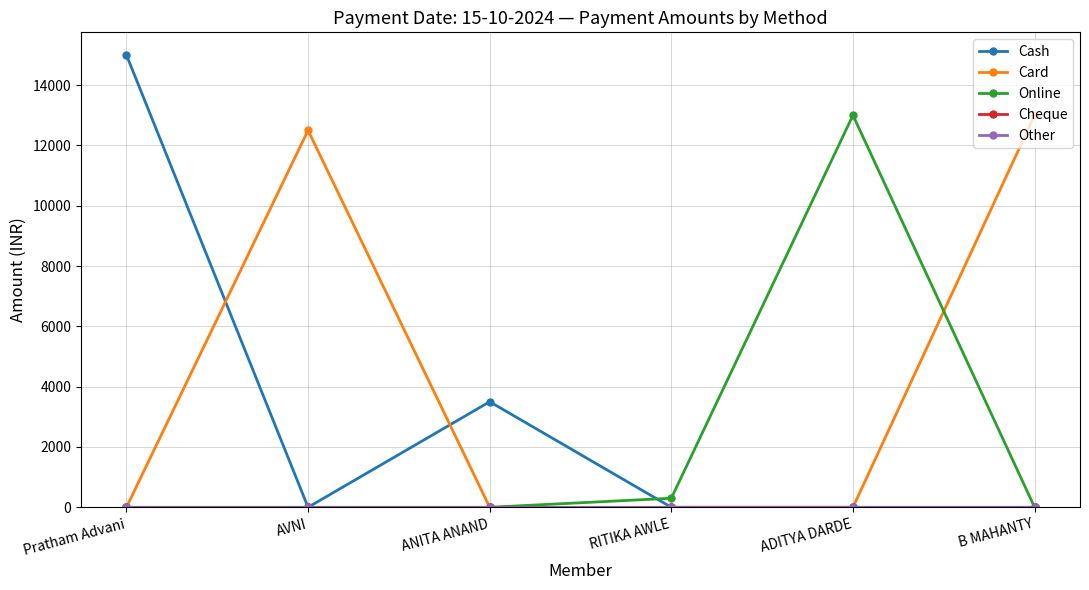

Does the chart have visible grid lines?

Yes